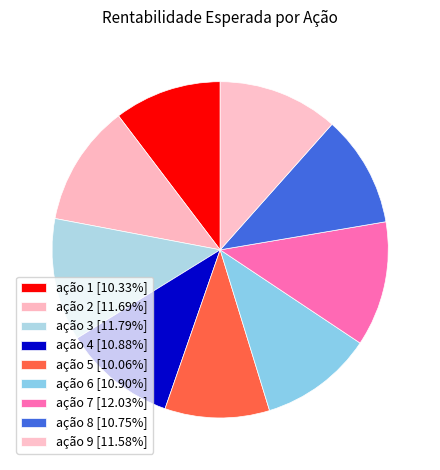

Is there a majority slice in this chart?

No